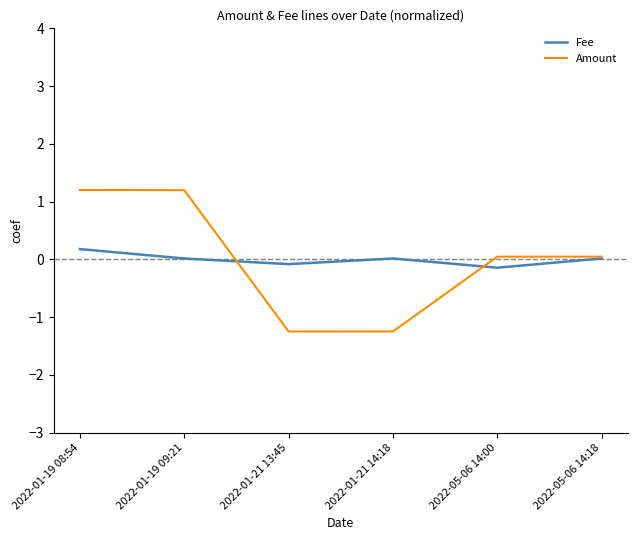

Does the chart display data point markers on the line(s)?

No